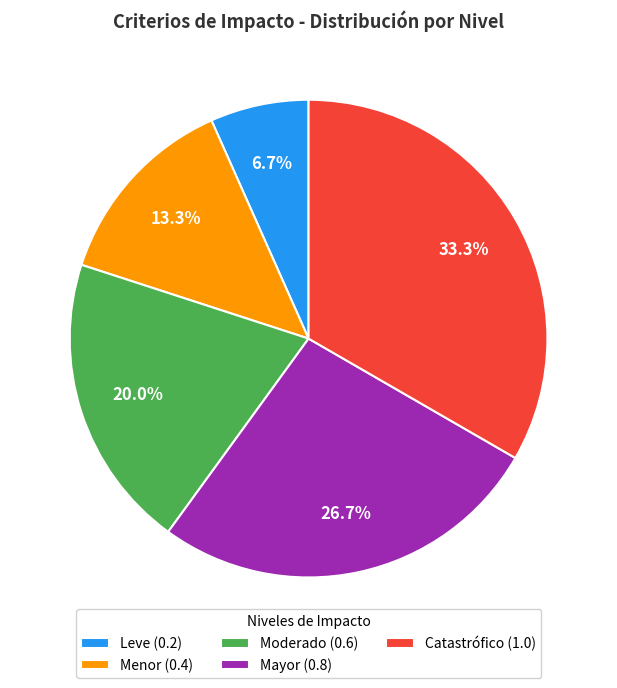

To the nearest percent, what portion does Moderado represent?

20%